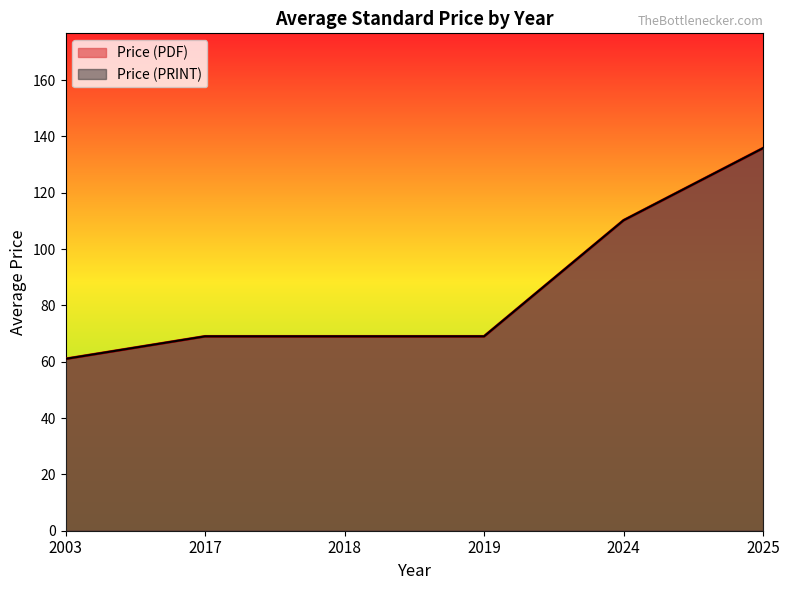

Does the chart display data point markers on the line(s)?

No